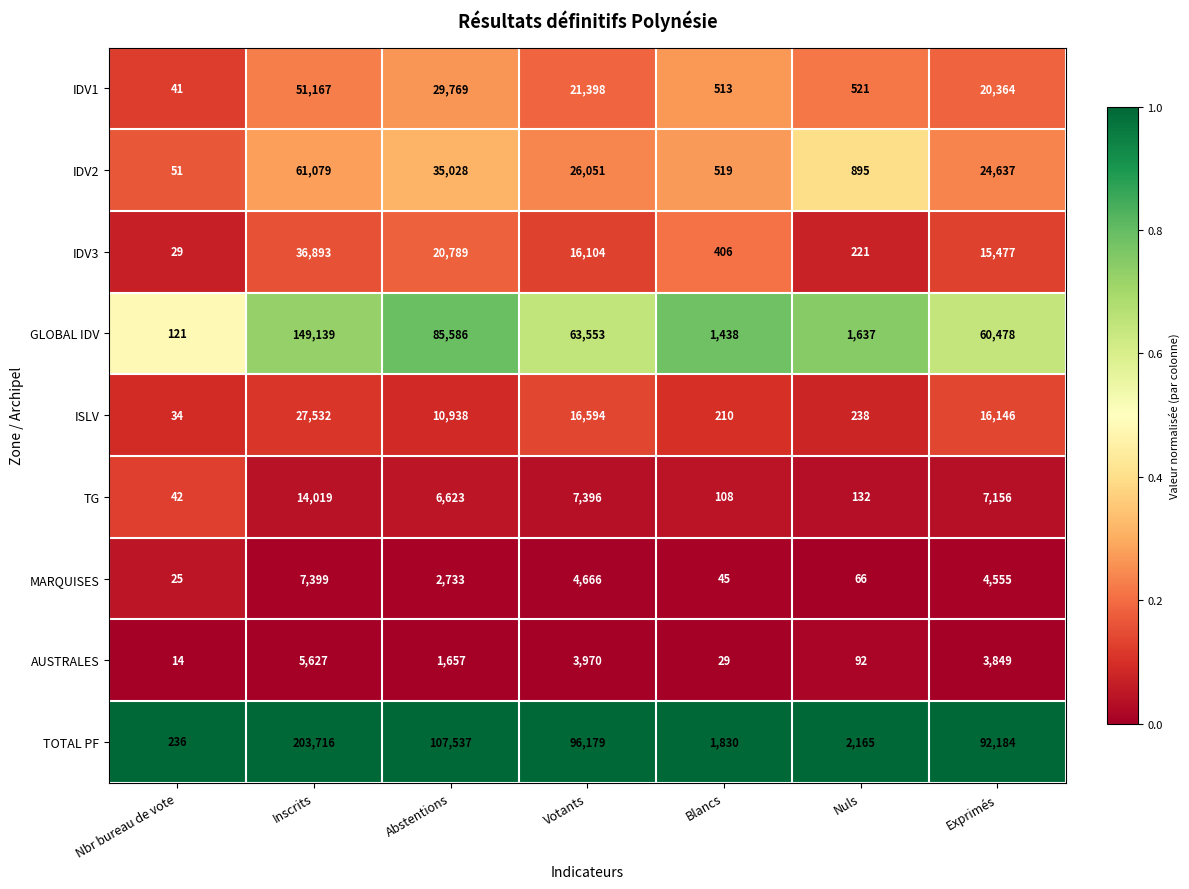

What is the spread (max minus min) of values at Inscrits?

198089